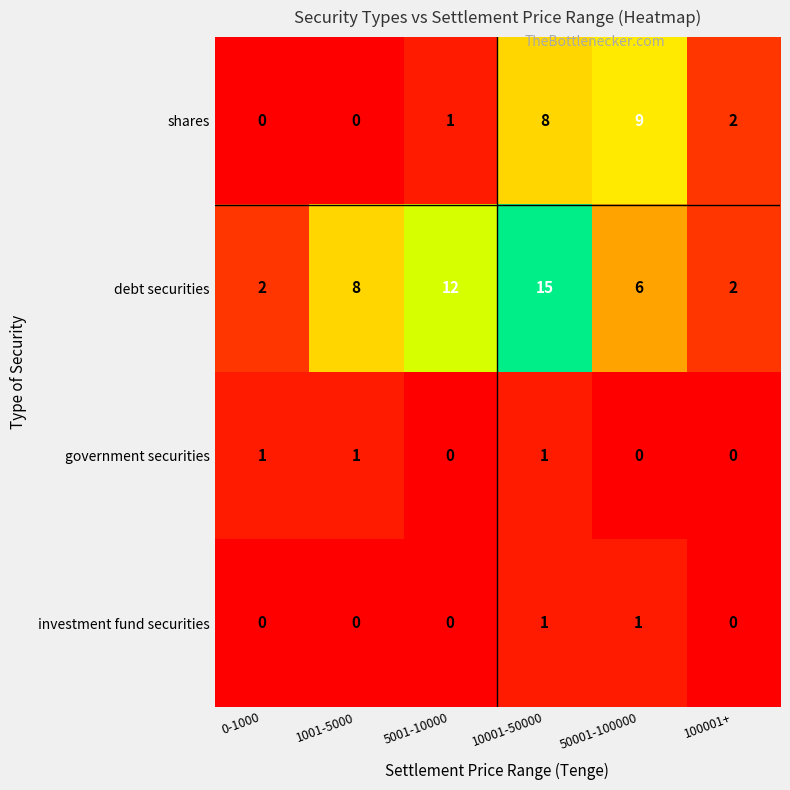

At 50001-100000, list the series in order from largest to smallest.

shares, debt securities, investment fund securities, government securities